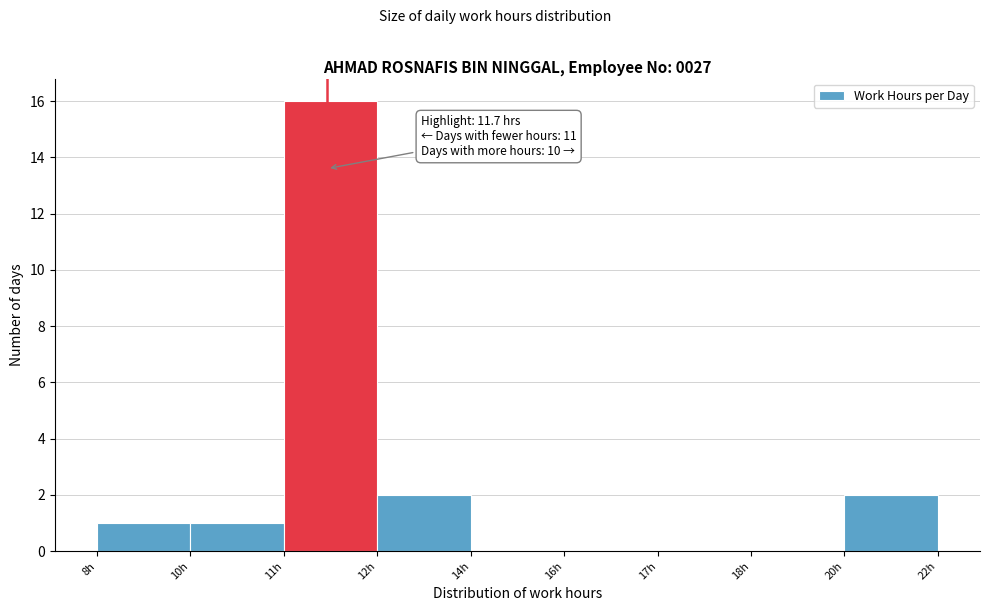

Reading right to left, transcribe all the data shown in this chart.

20h=2	18h=0	17h=0	16h=0	14h=0	12h=2	11h=16	10h=1	8h=1